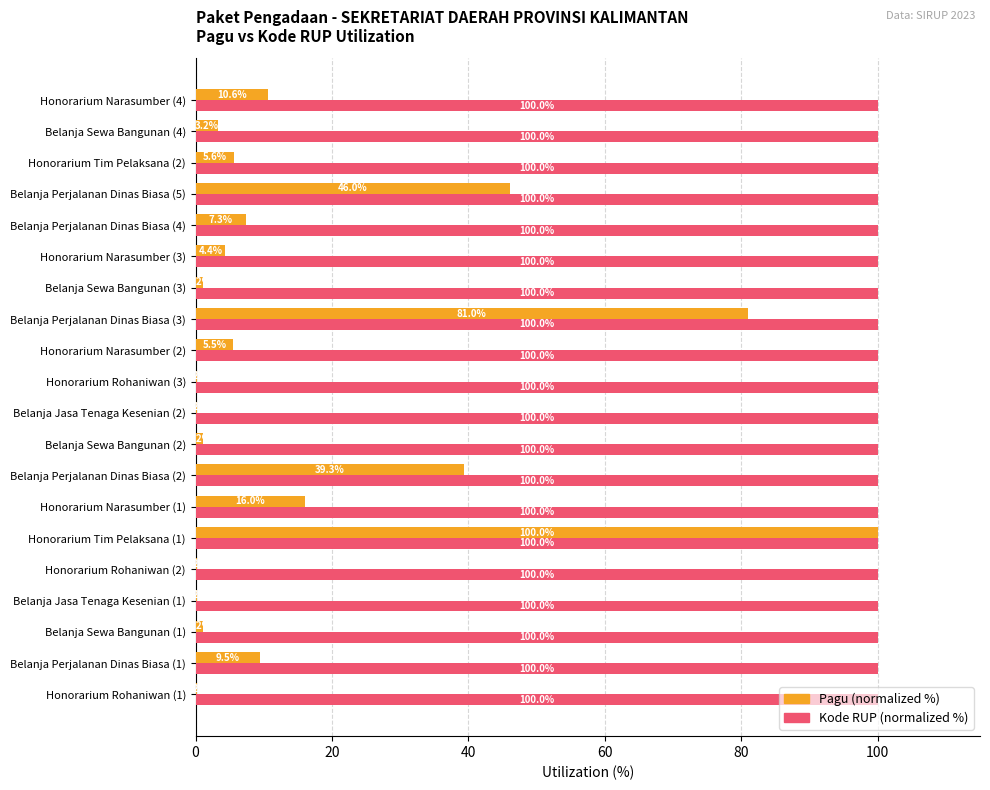

Which series has the largest total across all categories?

Kode RUP (normalized %)